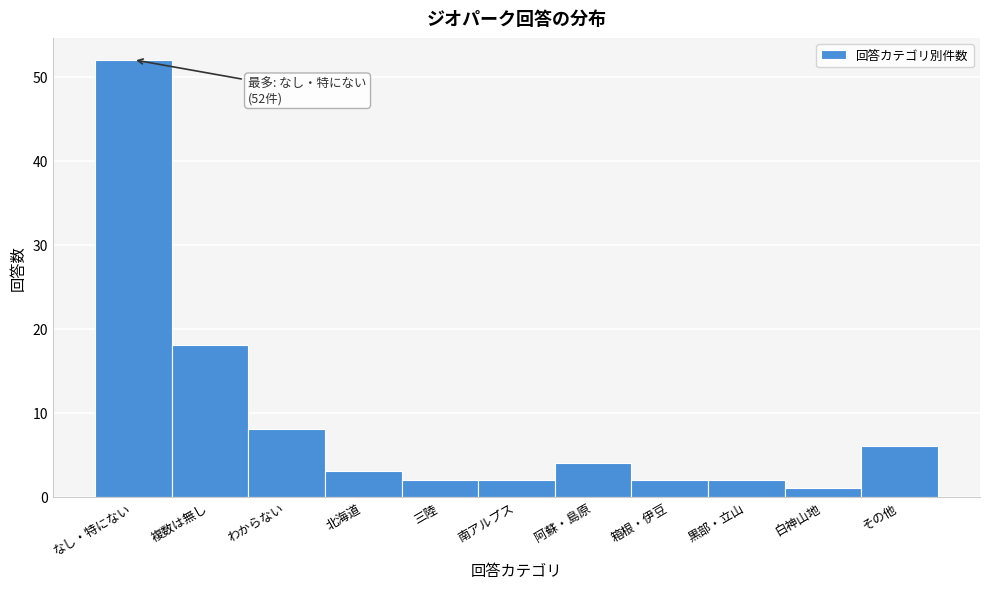

Reading left to right, transcribe all the data shown in this chart.

なし・特にない=52	複数は無し=18	わからない=8	北海道=3	三陸=2	南アルプス=2	阿蘇・島原=4	箱根・伊豆=2	黒部・立山=2	白神山地=1	その他=6